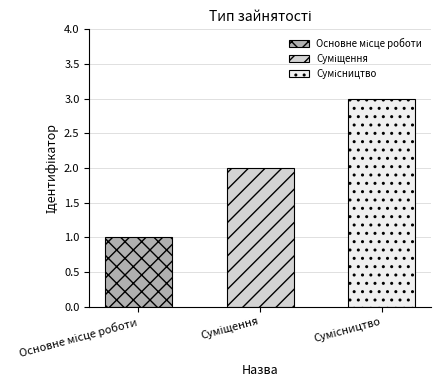

What is the smallest value displayed?

1